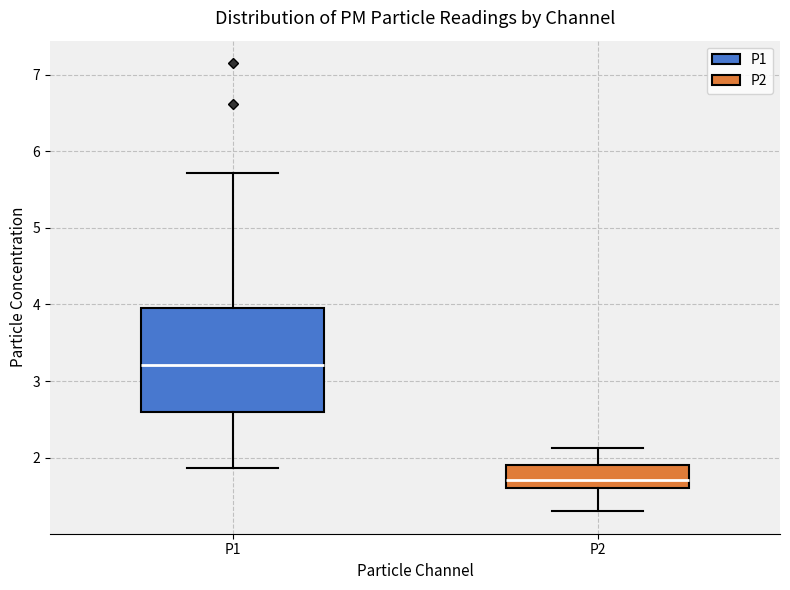

Which box has the highest median line?

P1